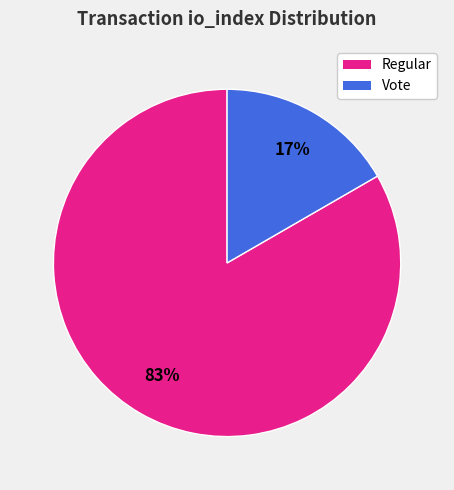

Count the number of slices in the pie.

2